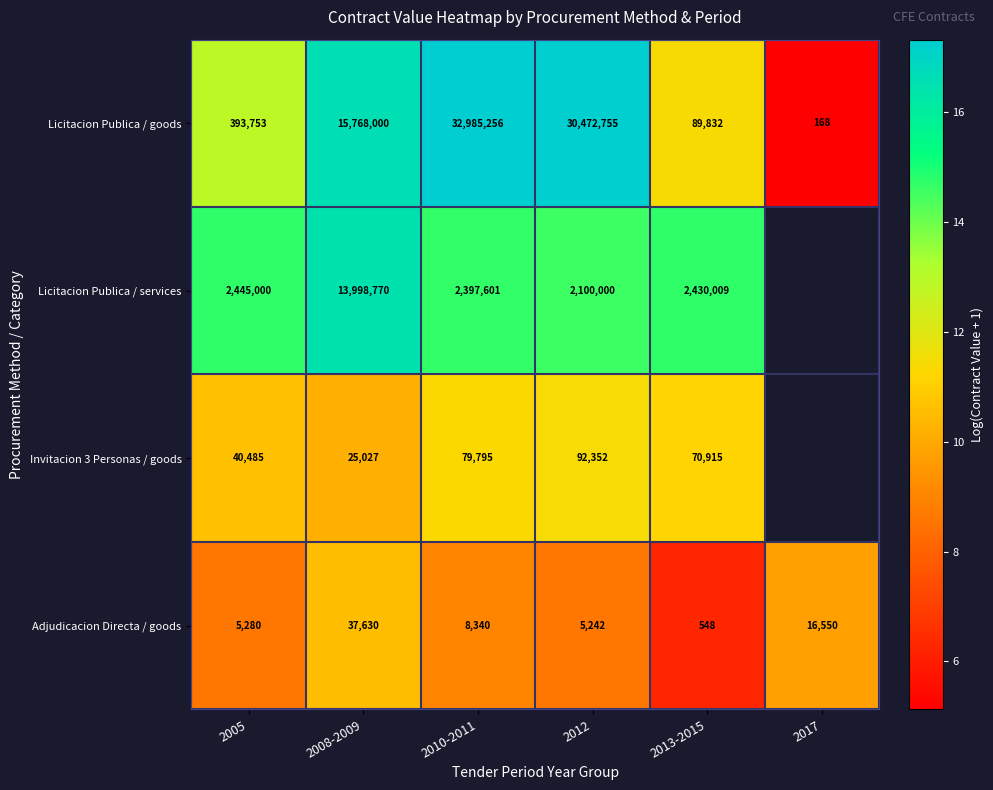

Is the value of Invitacion 3 Personas / goods at 2008-2009 greater than the value of Adjudicacion Directa / goods at 2013-2015?

Yes